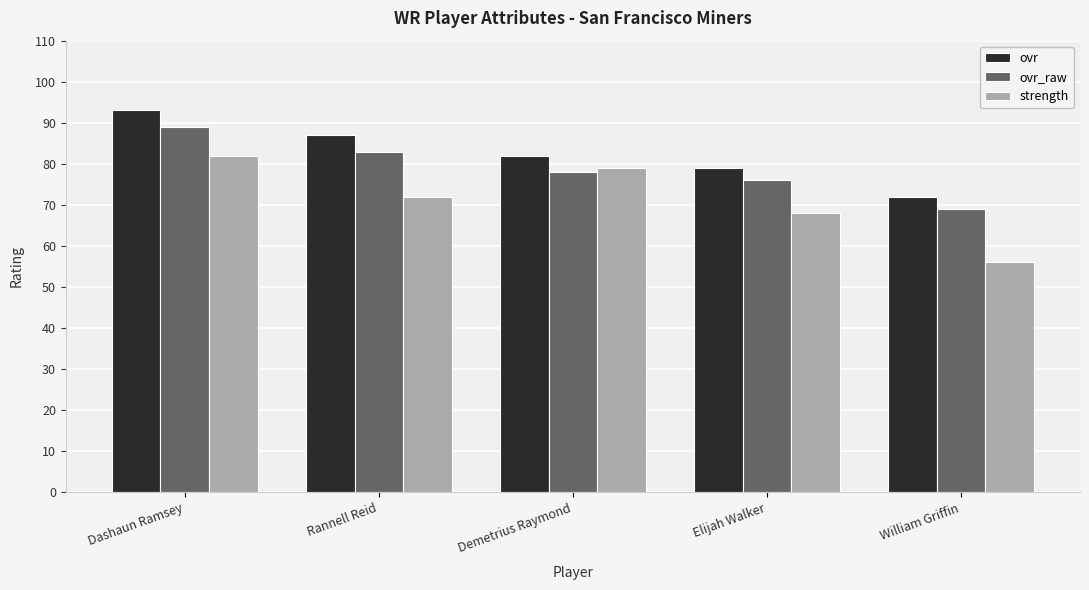

Which category has the lowest value across all series?

William Griffin